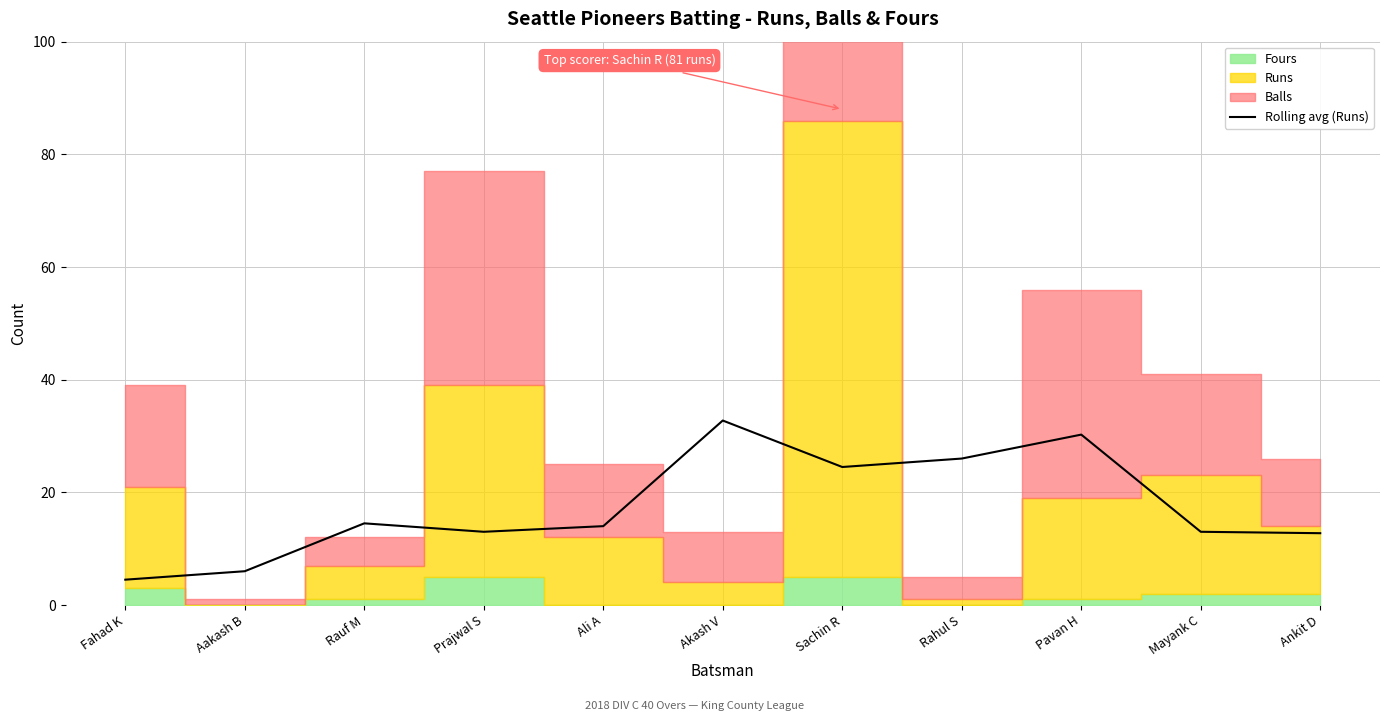

What is the minimum value for Rolling avg (Runs)?

4.5